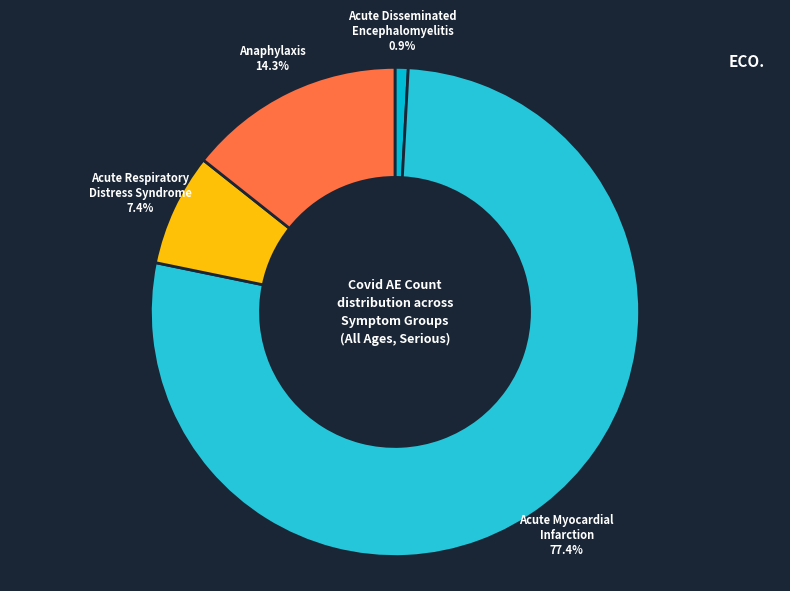

Is there any slice that represents more than half of the pie?

Yes